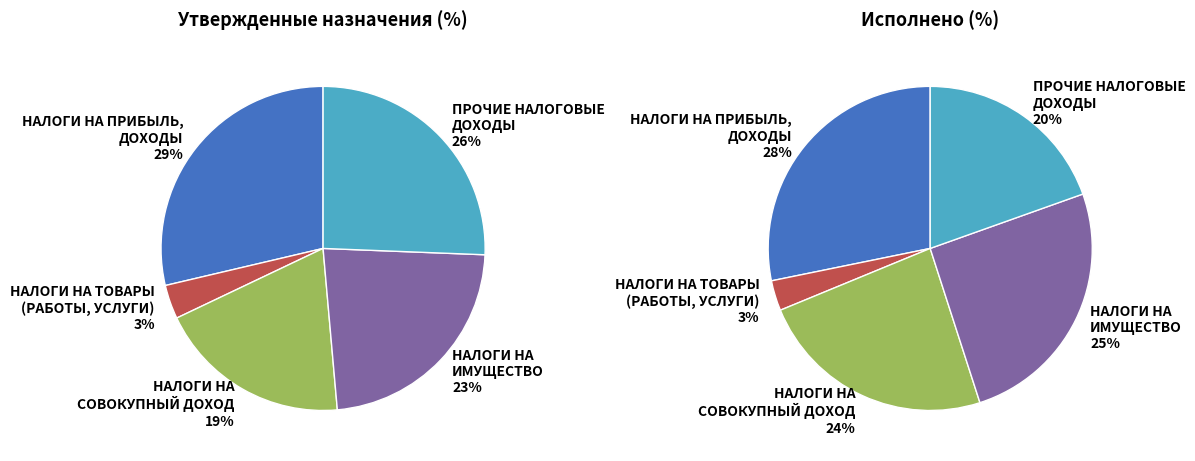

Is the sum of НАЛОГИ НА ТОВАРЫ (РАБОТЫ, УСЛУГИ) and НАЛОГИ НА ИМУЩЕСТВО greater than half?

No